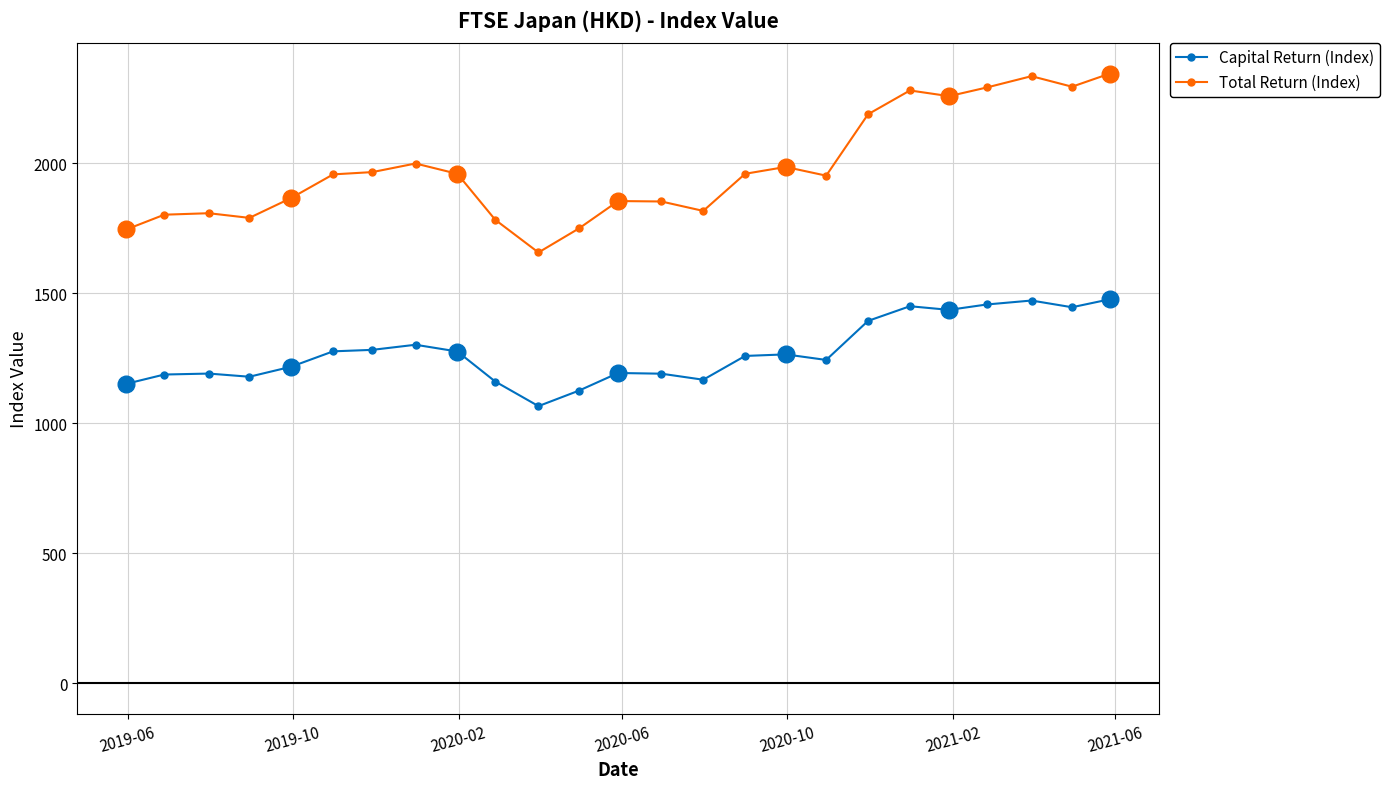

True or false: Total Return (Index) and Capital Return (Index) intersect in this chart.

False